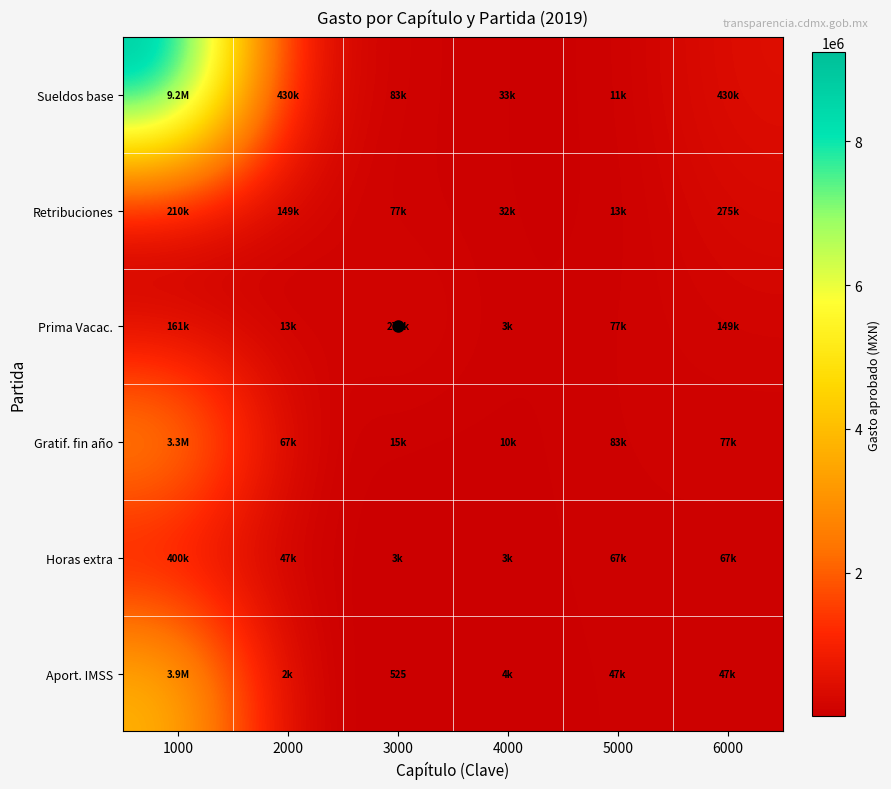

List the series in order of their peak value, lowest first.

Retribuciones, Prima Vacac., Horas extra, Gratif. fin año, Aport. IMSS, Sueldos base